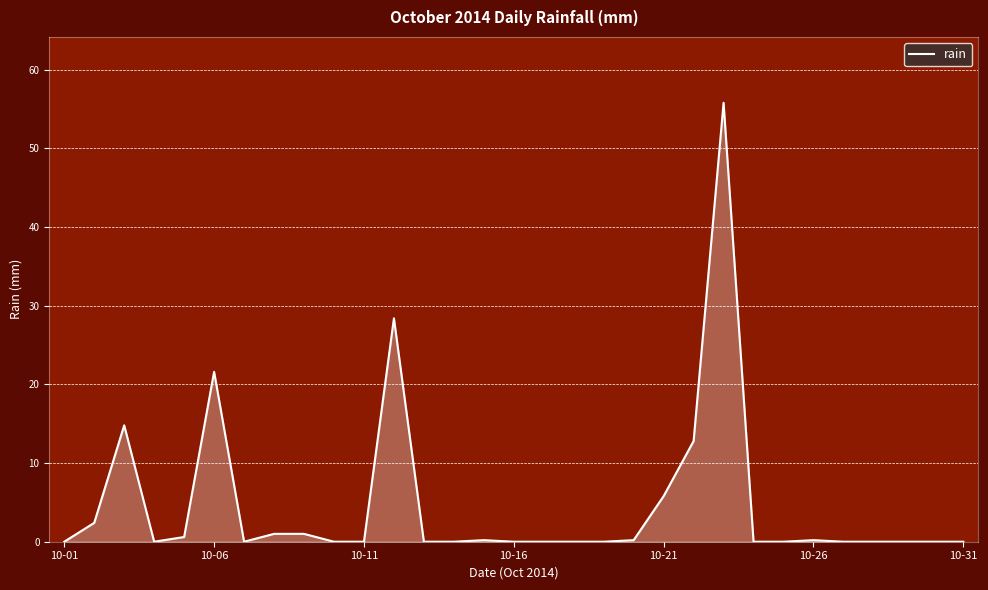

What is the difference between the maximum and minimum values?

55.8